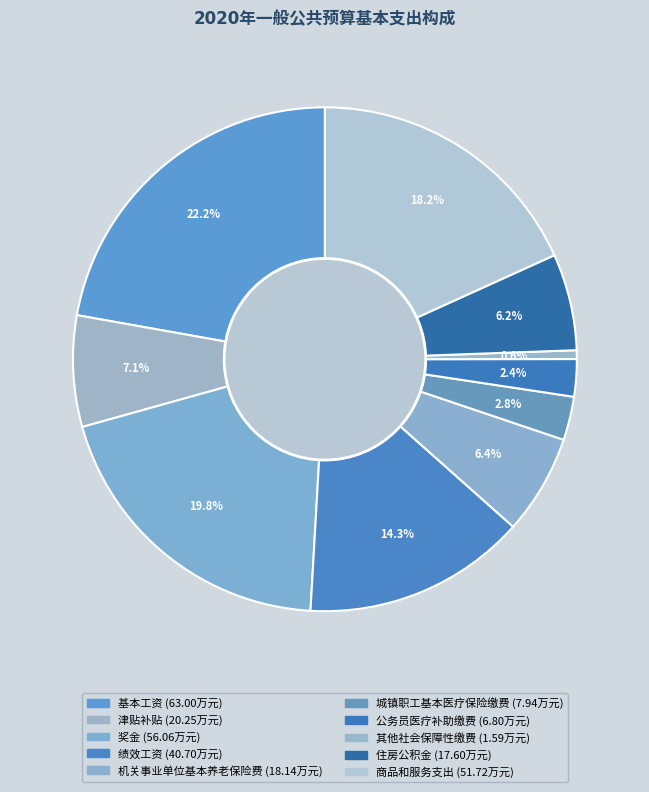

Rank the categories by value from highest to lowest.

基本工资, 奖金, 商品和服务支出, 绩效工资, 津贴补贴, 机关事业单位基本养老保险费, 住房公积金, 城镇职工基本医疗保险缴费, 公务员医疗补助缴费, 其他社会保障性缴费